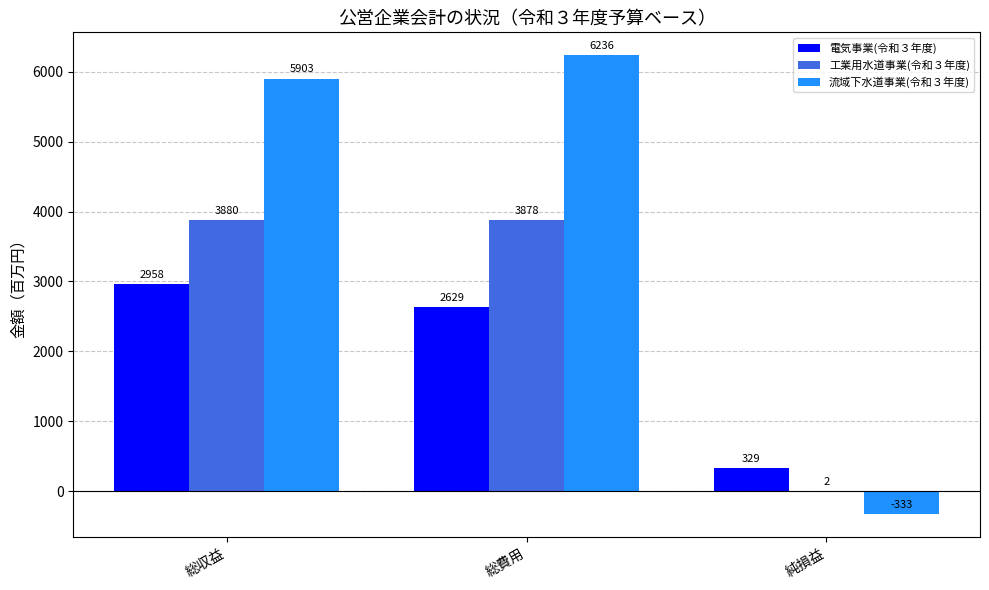

True or false: 流域下水道事業(令和３年度) has a value of -115 at 純損益.

False